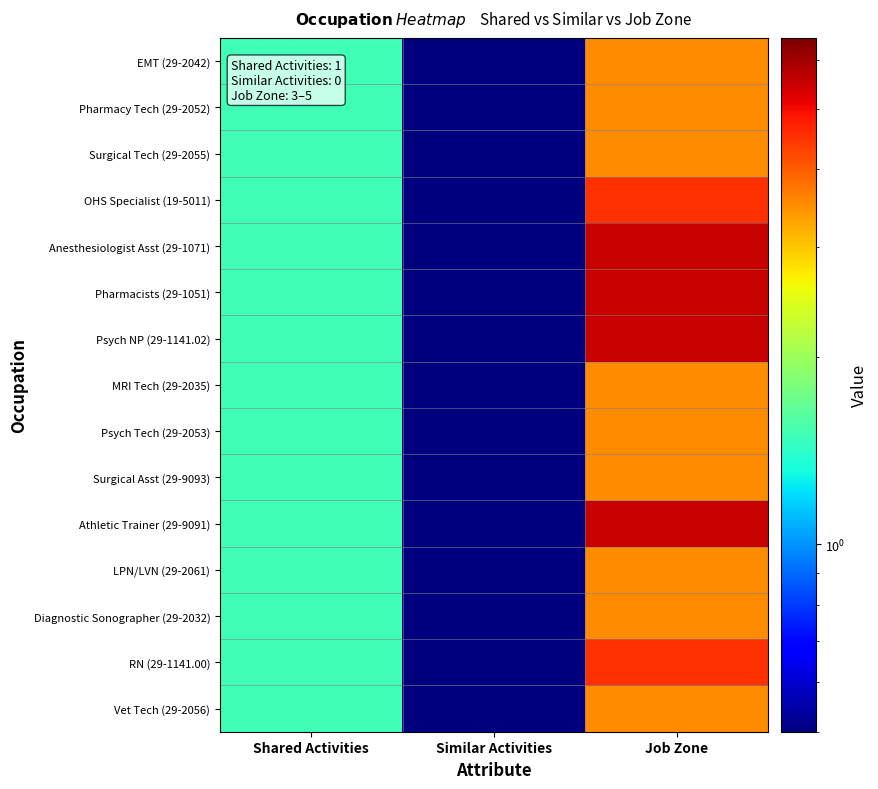

Which has a higher value, Similar Activities or Job Zone?

Job Zone